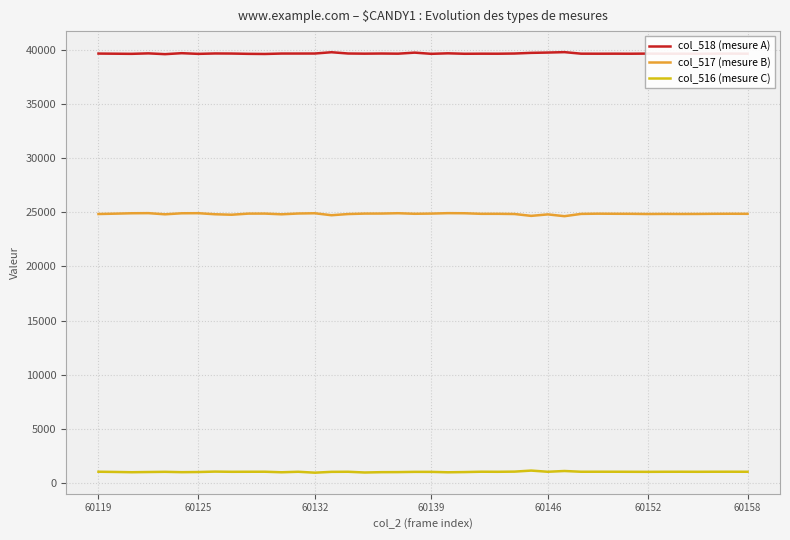

Which series has the largest total across all categories?

col_518 (mesure A)